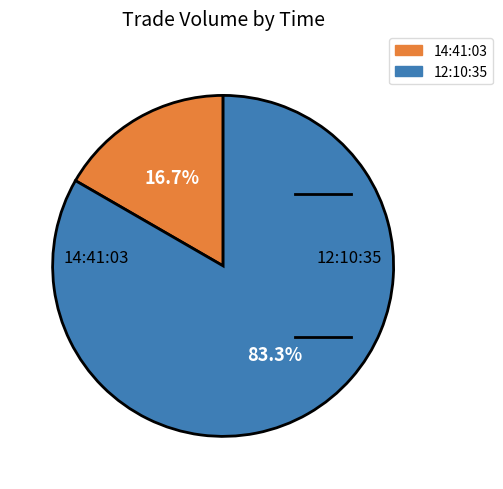

Which slice is the smallest?

14:41:03